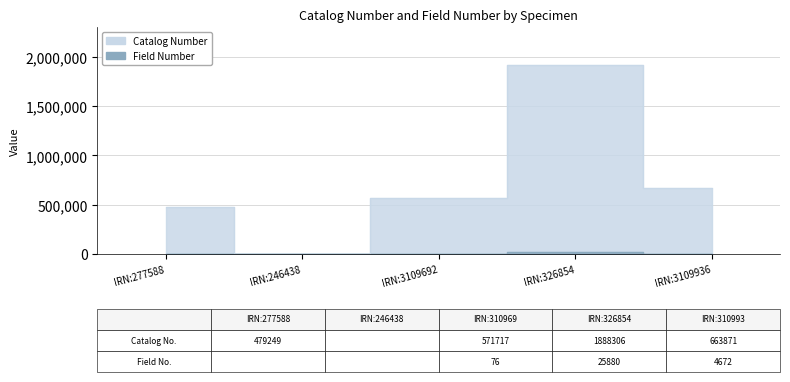

True or false: Field Number has a value of 2385 at IRN:3109936.

False